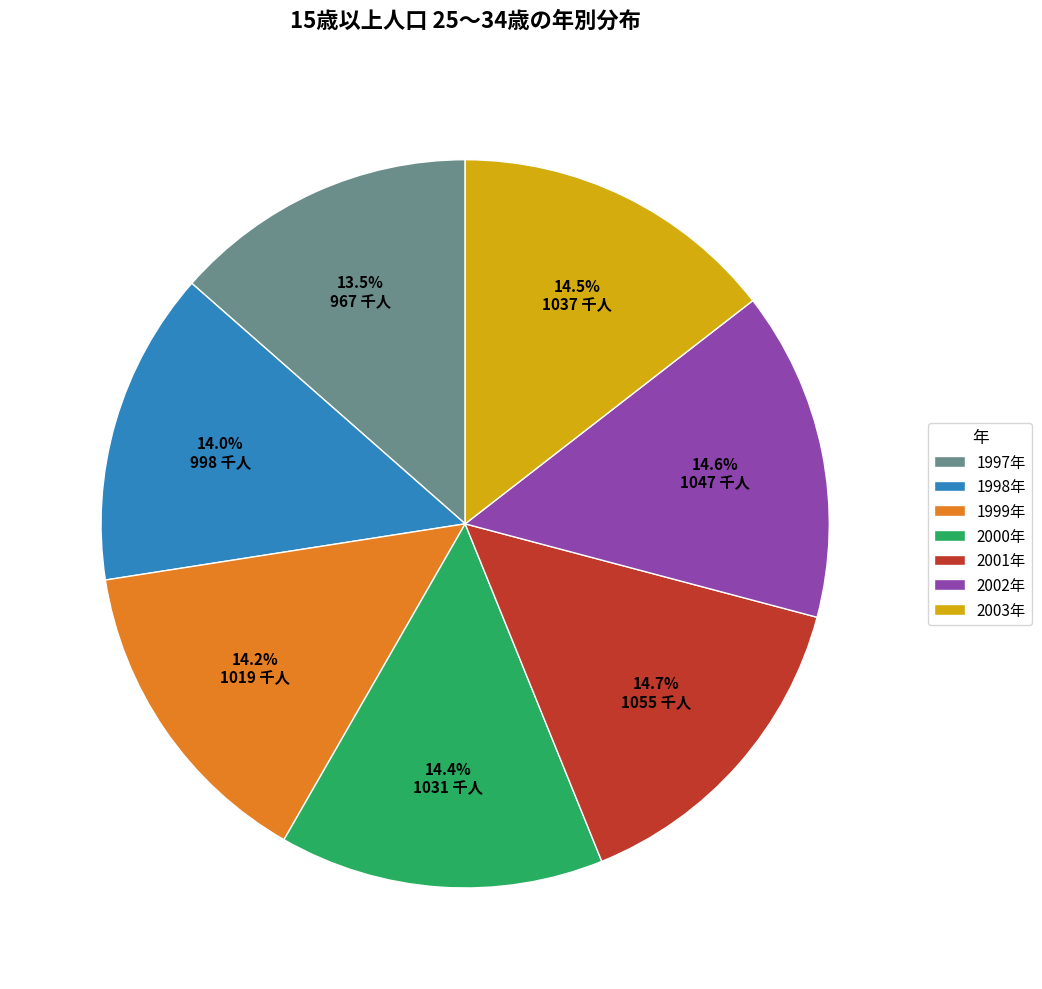

Does 1998年 account for over 50% of the chart?

No